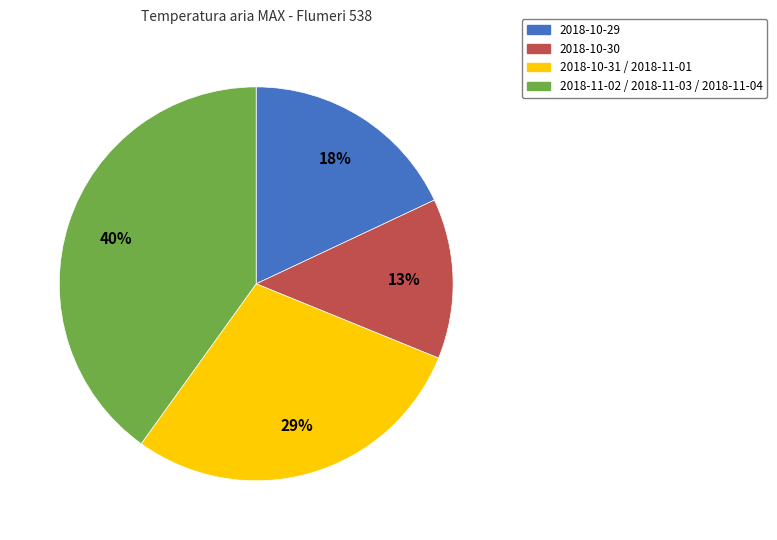

Is there a majority slice in this chart?

No